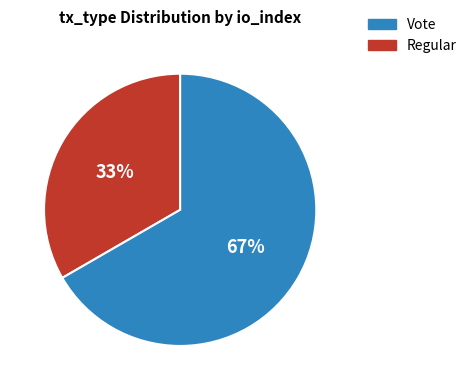

To the nearest percent, what is the average slice percentage?

50%